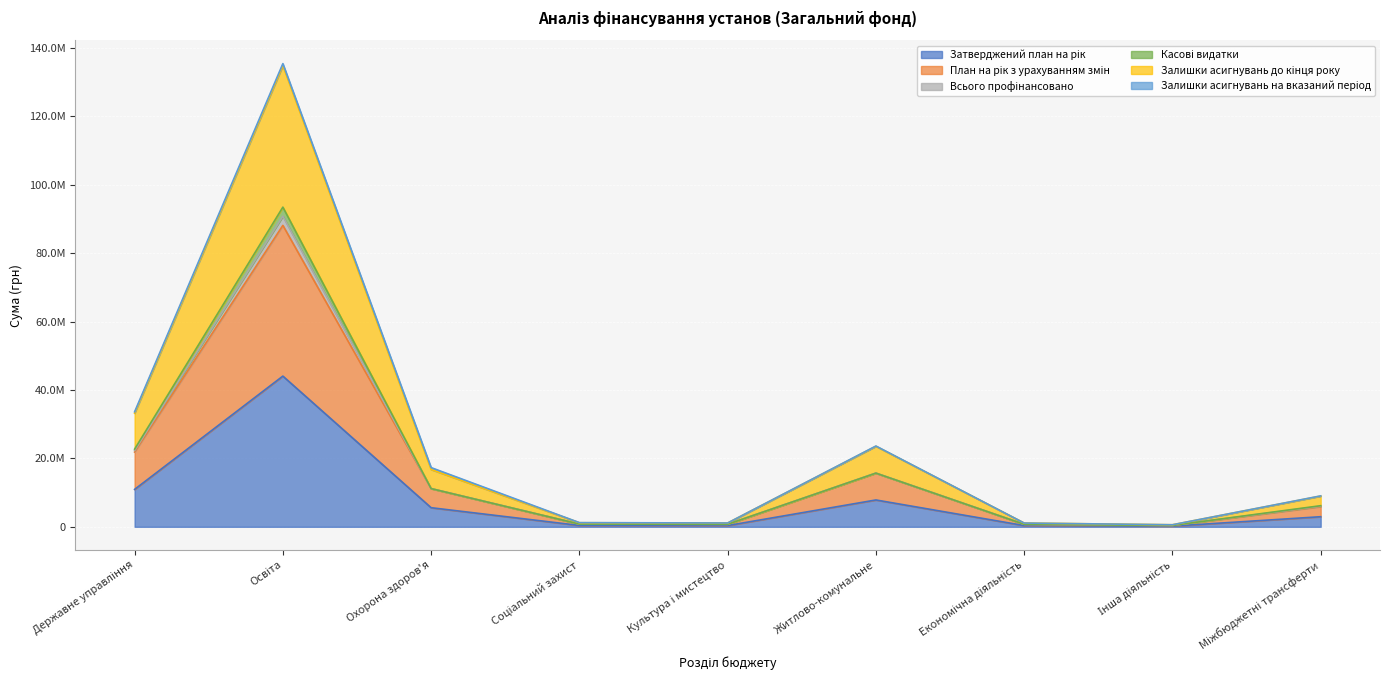

True or false: Касові видатки and Залишки асигнувань до кінця року intersect in this chart.

False